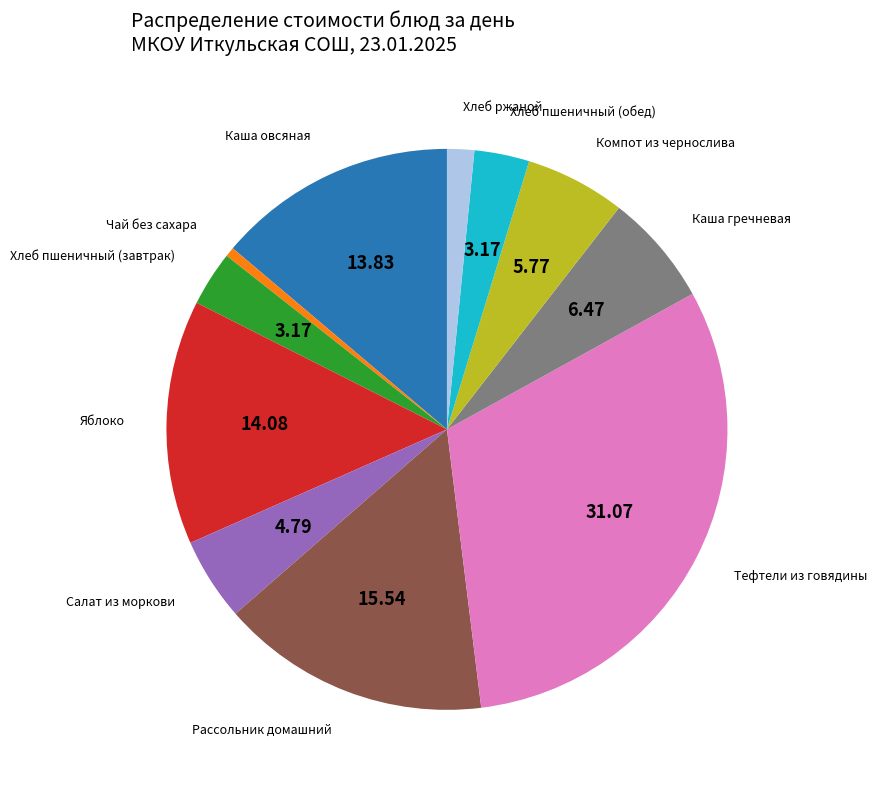

Is there any slice that represents more than half of the pie?

No